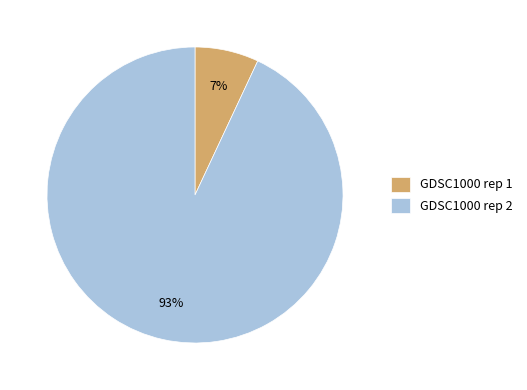

Which category has the biggest portion of the pie?

GDSC1000 rep 2